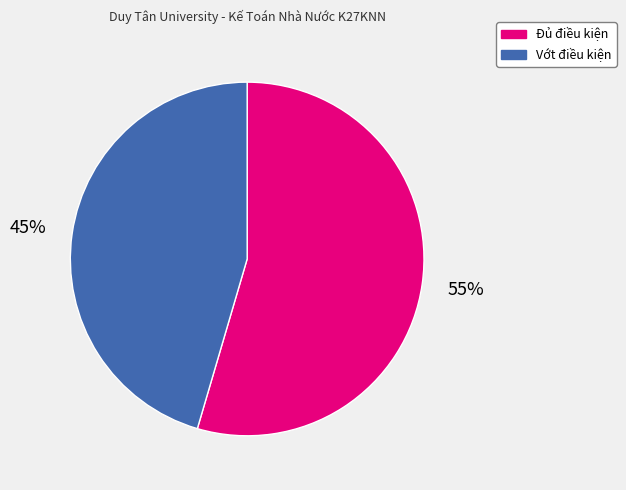

To the nearest percent, what is the average slice percentage?

50%